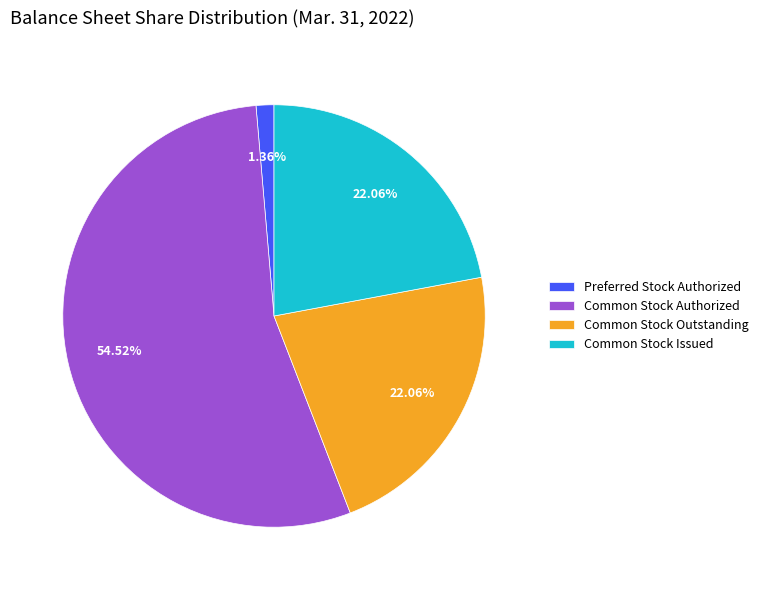

Is it true that Common Stock Outstanding is 12% of the pie?

False